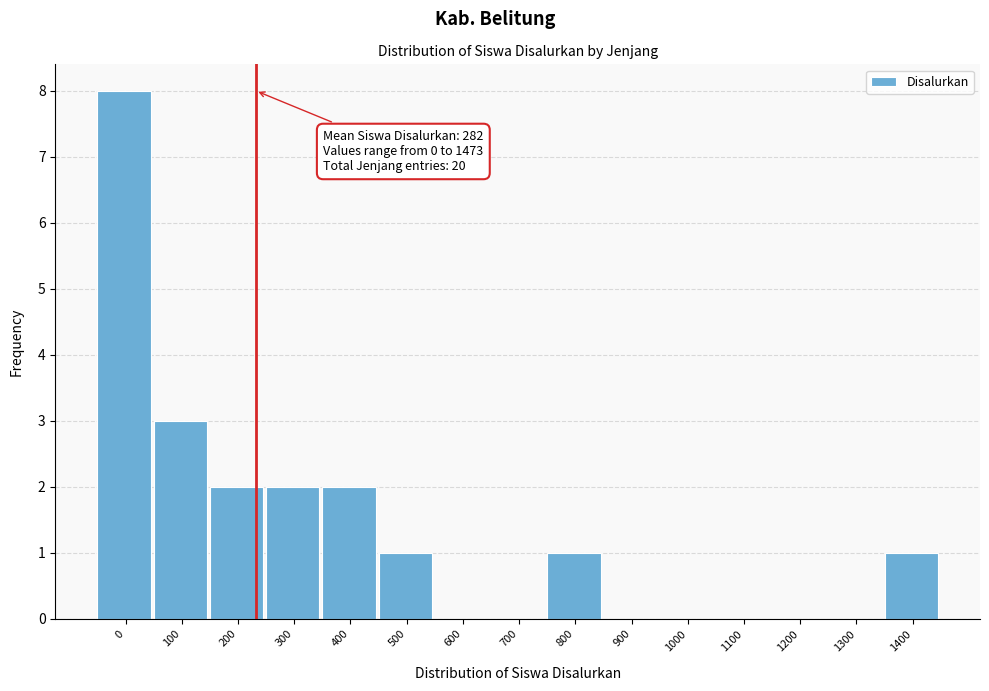

Reading left to right, what are all the values shown in this chart?

0=8	100=3	200=2	300=2	400=2	500=1	600=0	700=0	800=1	900=0	1000=0	1100=0	1200=0	1300=0	1400=1